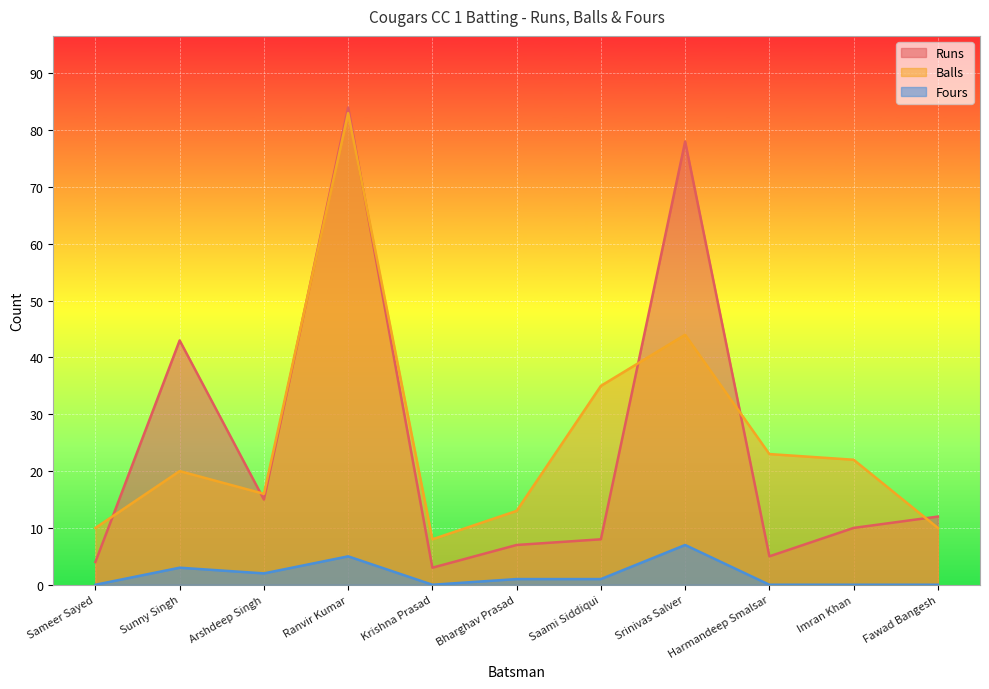

True or false: Runs and Fours intersect in this chart.

False